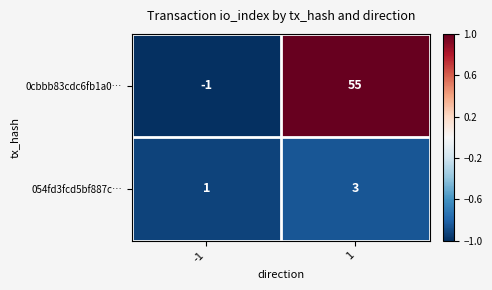

Rank the series at 1 from highest to lowest value.

0cbbb83cdc6fb1a0…, 054fd3fcd5bf887c…